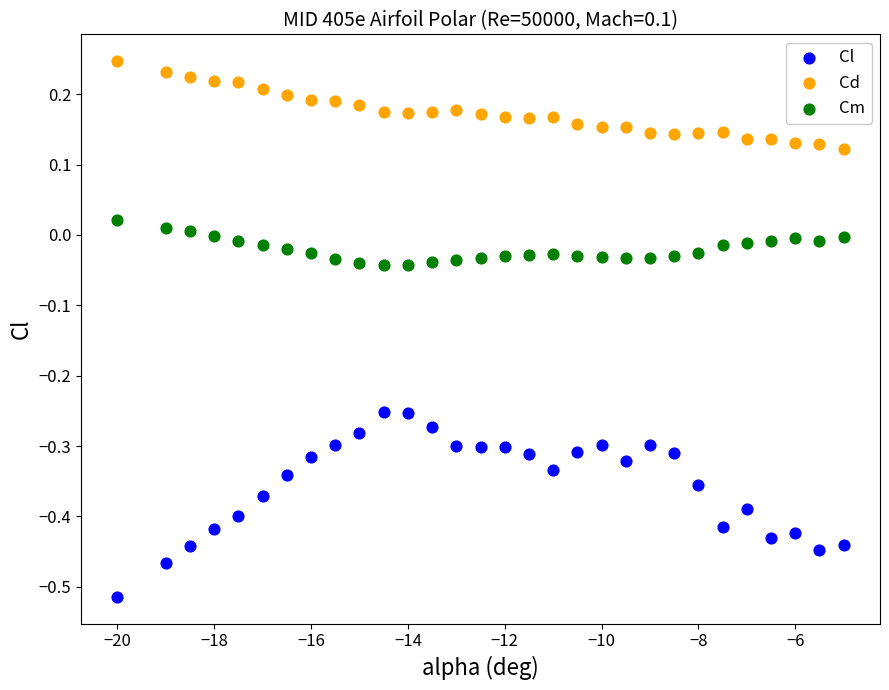

Which series reaches the minimum Y coordinate?

Cl